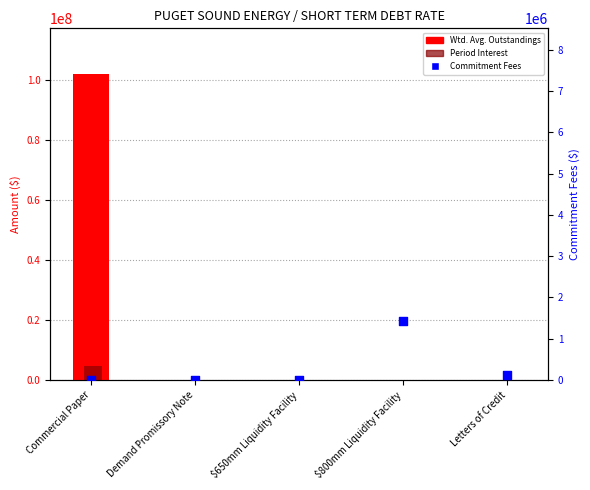

What are all the series names shown in the legend?

Wtd. Avg. Outstandings, Period Interest, Commitment Fees